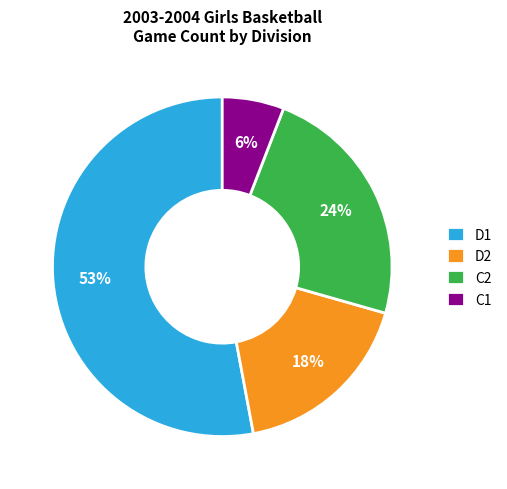

True or false: D2 accounts for 4% of the total.

False